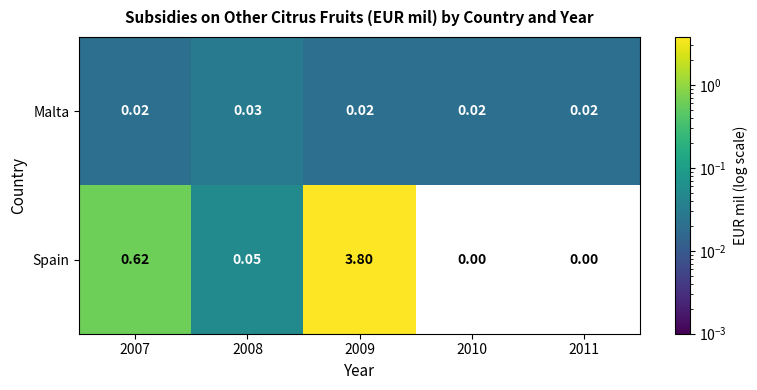

At which category is the sum across all series the highest?

2009